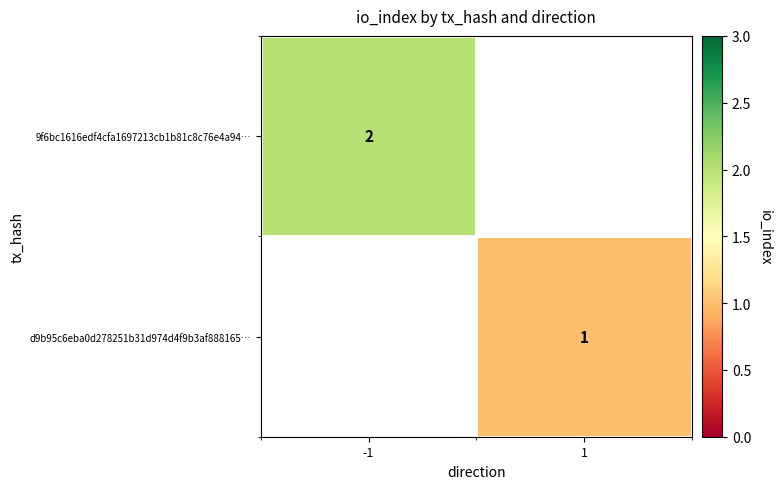

Is the value of 9f6bc1616edf4cfa1697213cb1b81c8c76e4a94… at -1 greater than the value of d9b95c6eba0d278251b31d974d4f9b3af888165… at 1?

Yes